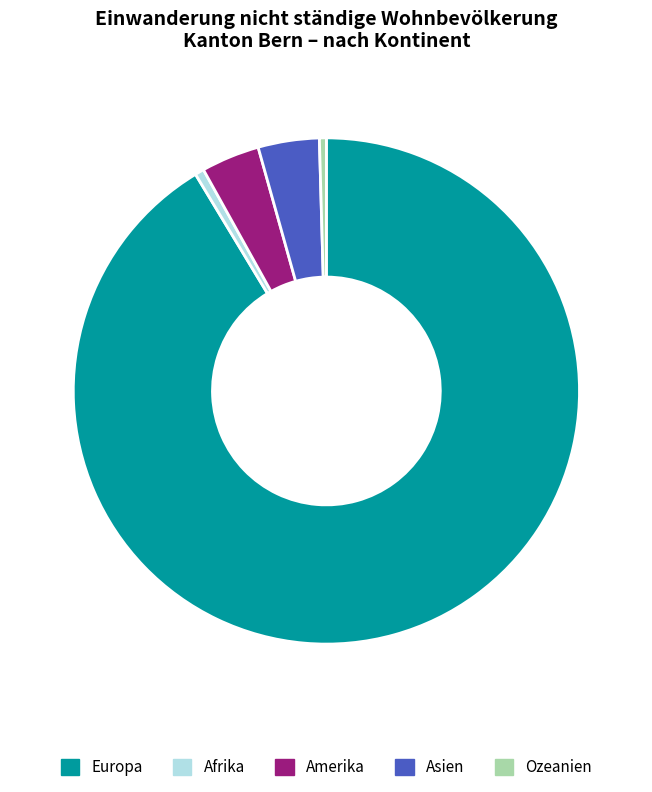

Between Amerika and Ozeanien, which is larger?

Amerika